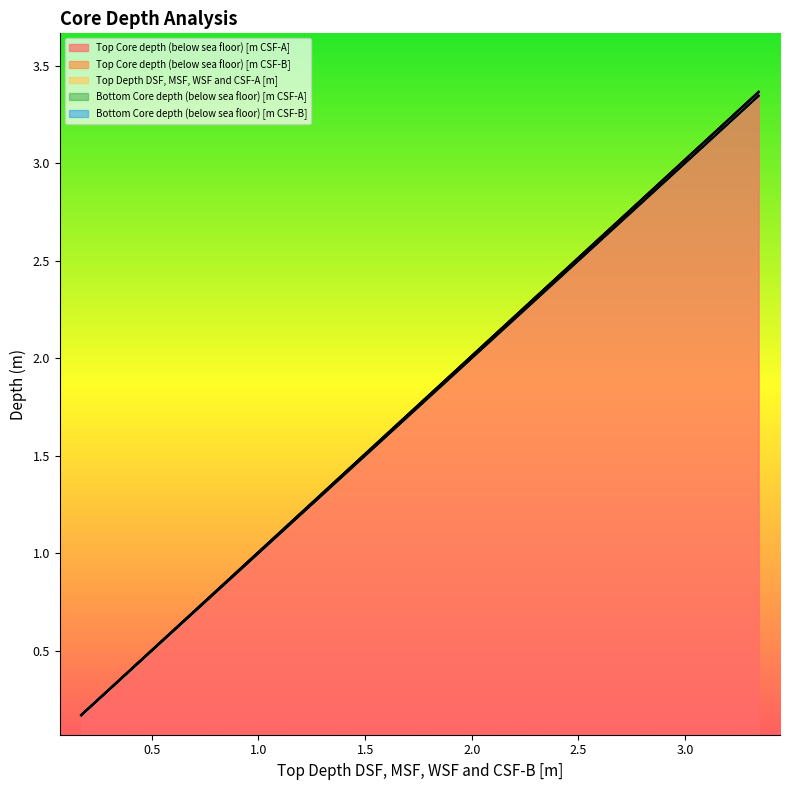

True or false: Top Core depth (below sea floor) [m CSF-B] and Bottom Core depth (below sea floor) [m CSF-A] intersect in this chart.

False